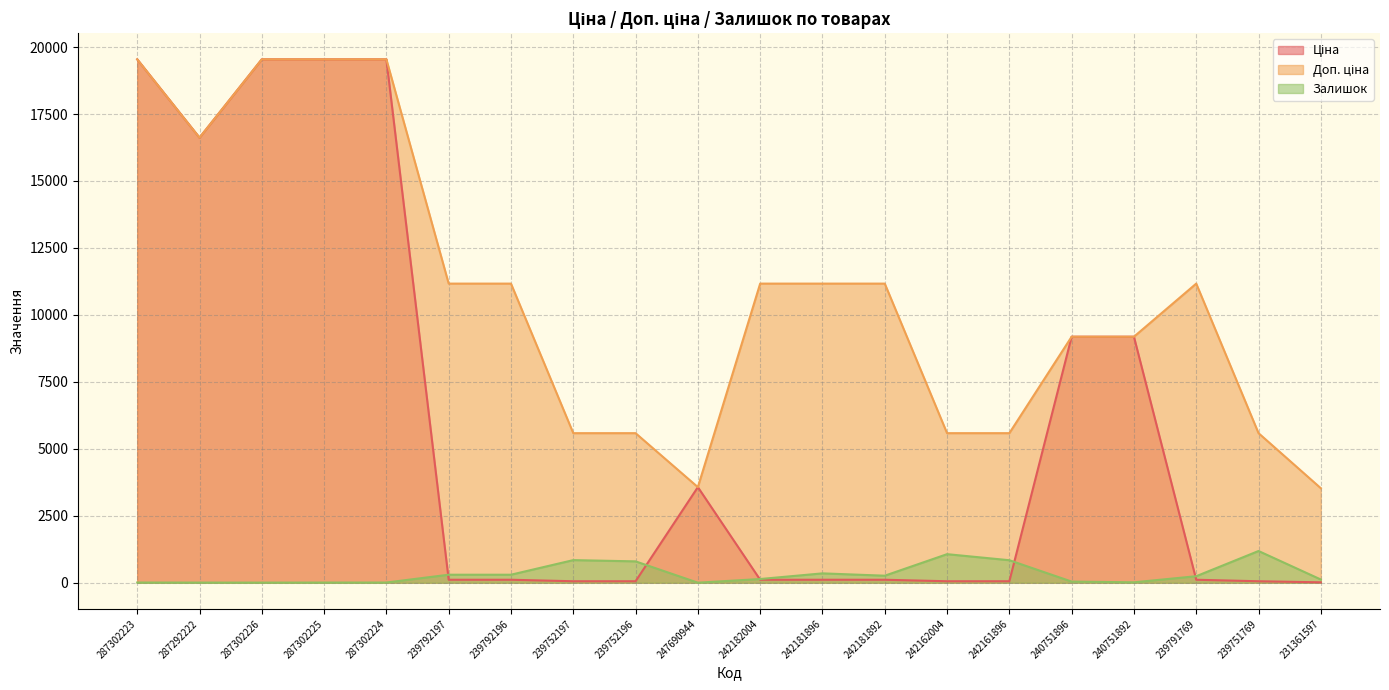

What is the minimum value for Доп. ціна?

3529.0